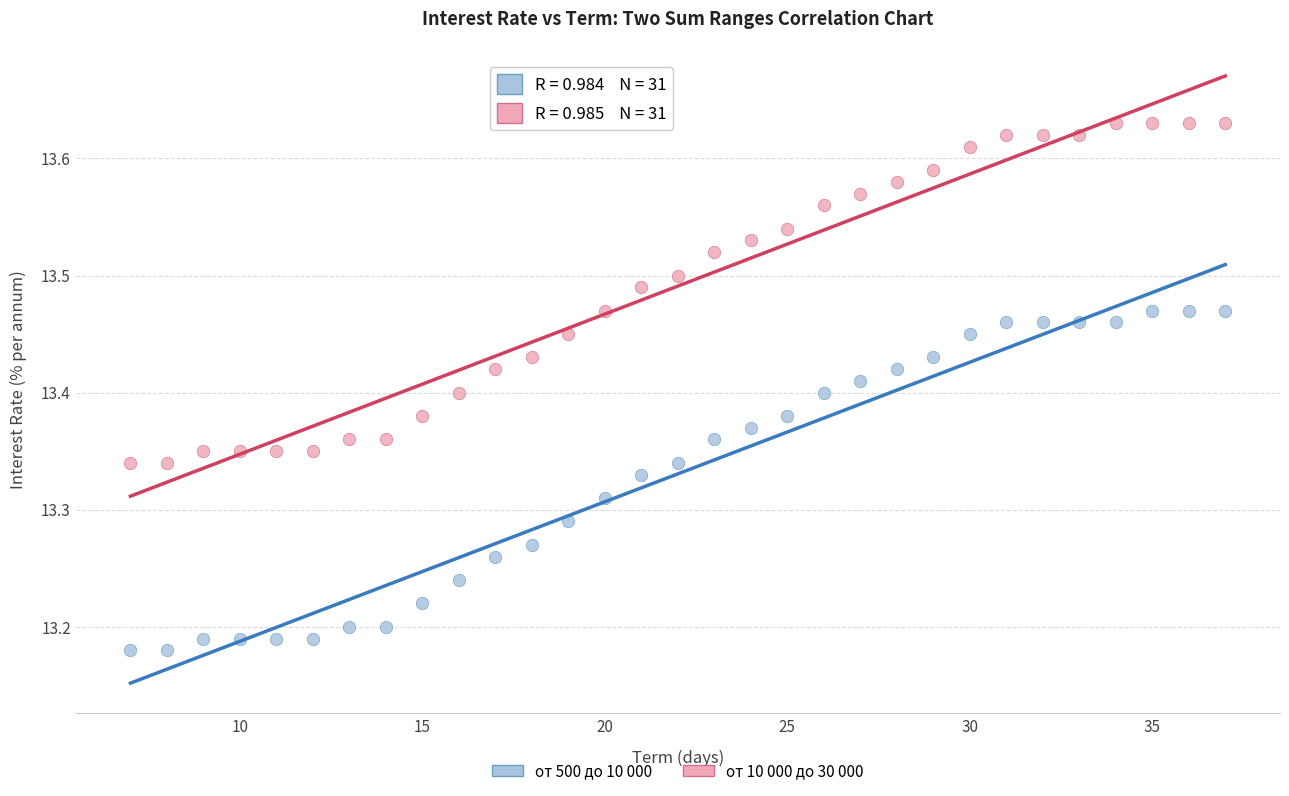

What are all the series names shown in the legend?

от 500 до 10 000, от 10 000 до 30 000